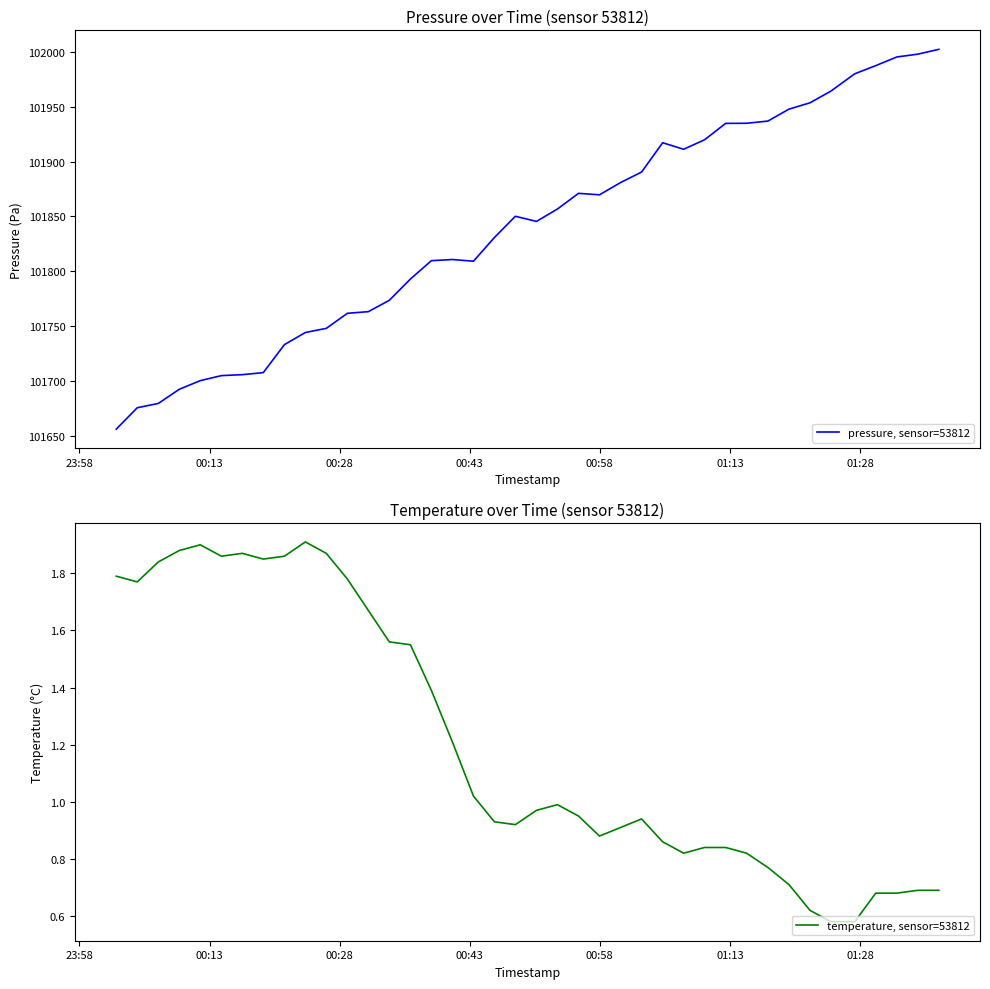

True or false: pressure, sensor=53812 and temperature, sensor=53812 cross at least once.

False